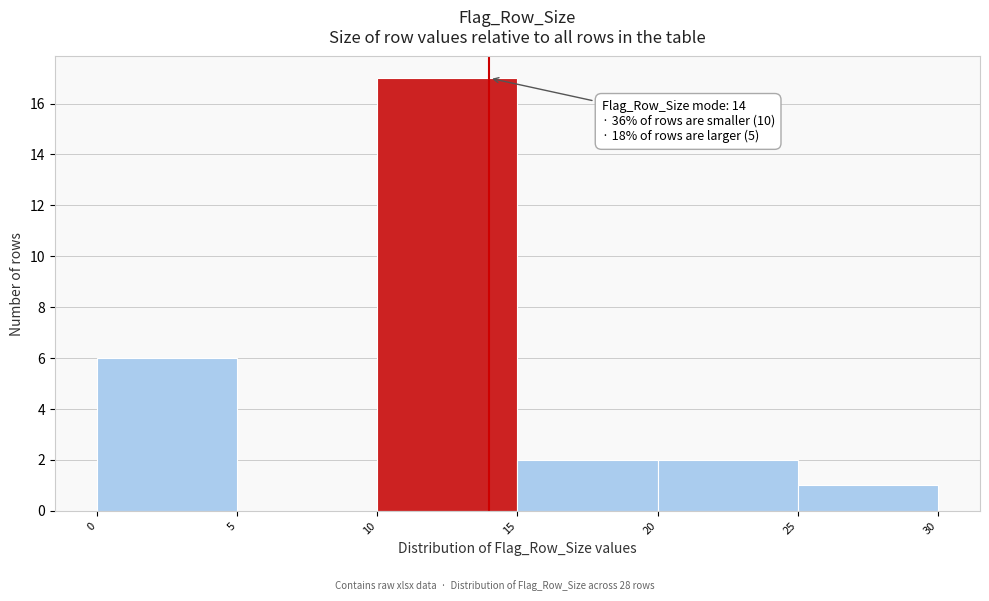

Which range on the x-axis has the tallest bar?

10 to 15